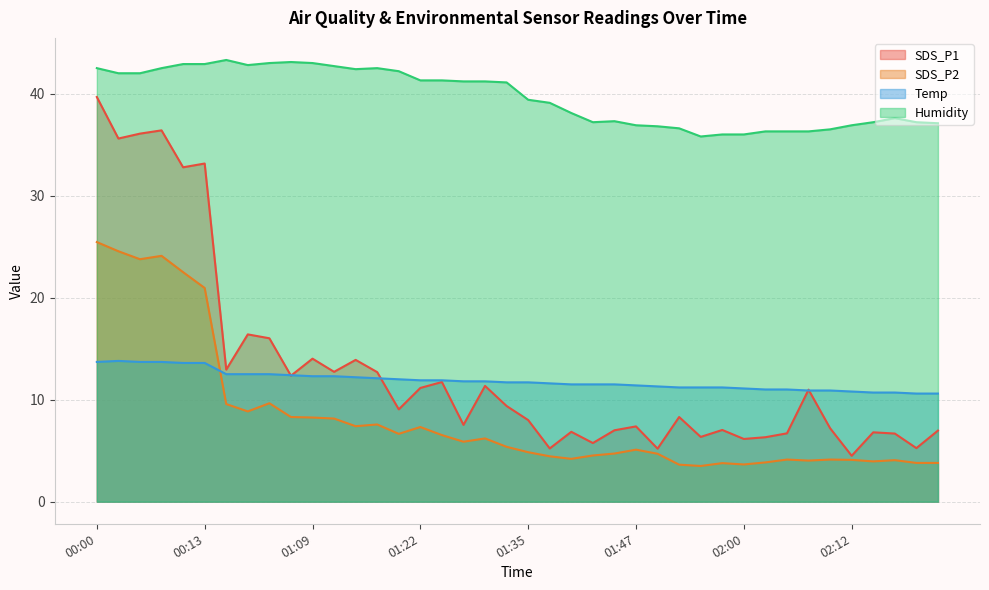

Which series has the largest total across all categories?

Humidity